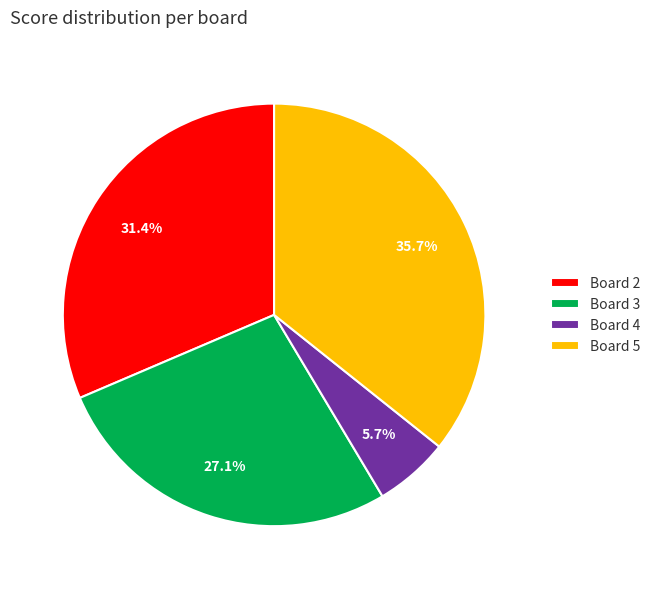

Is there a majority slice in this chart?

No